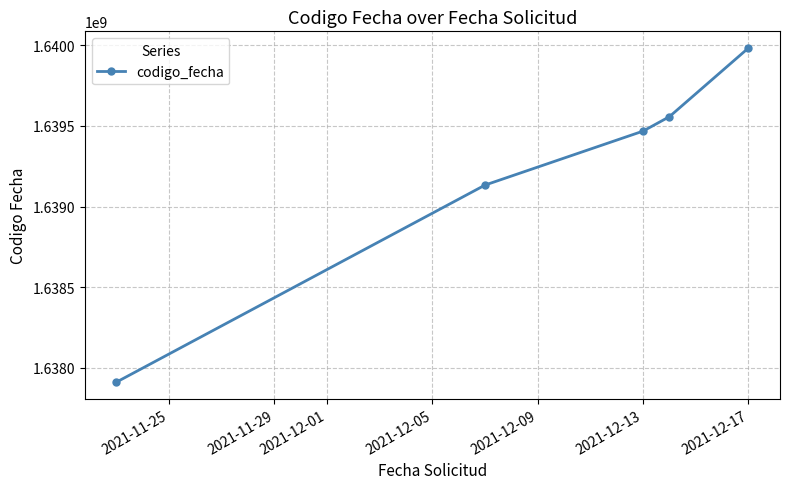

Count the number of data series in this chart.

1